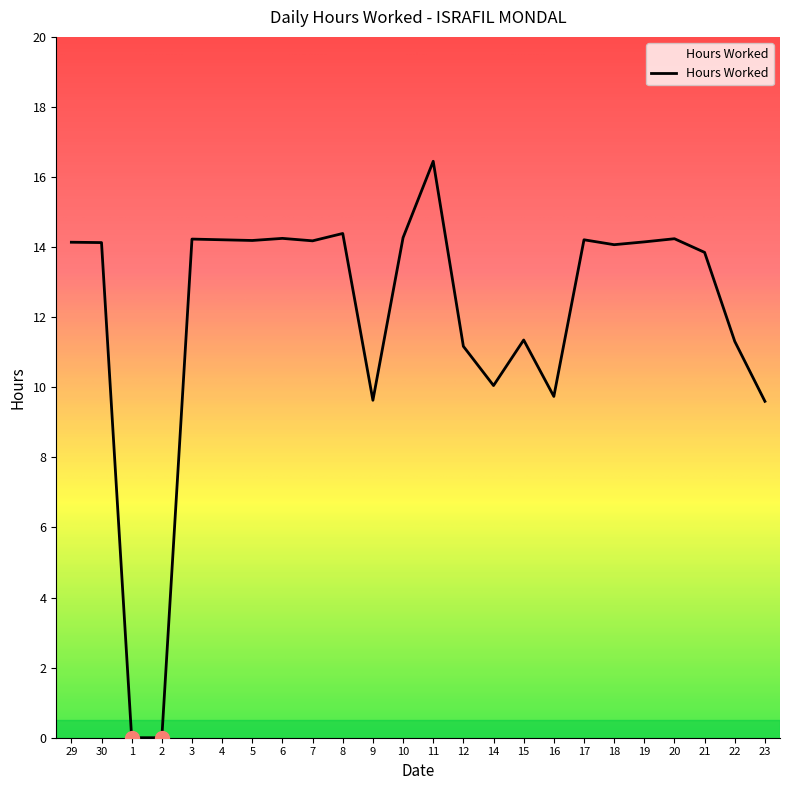

What is the difference between the values at 9 and 30?

4.5